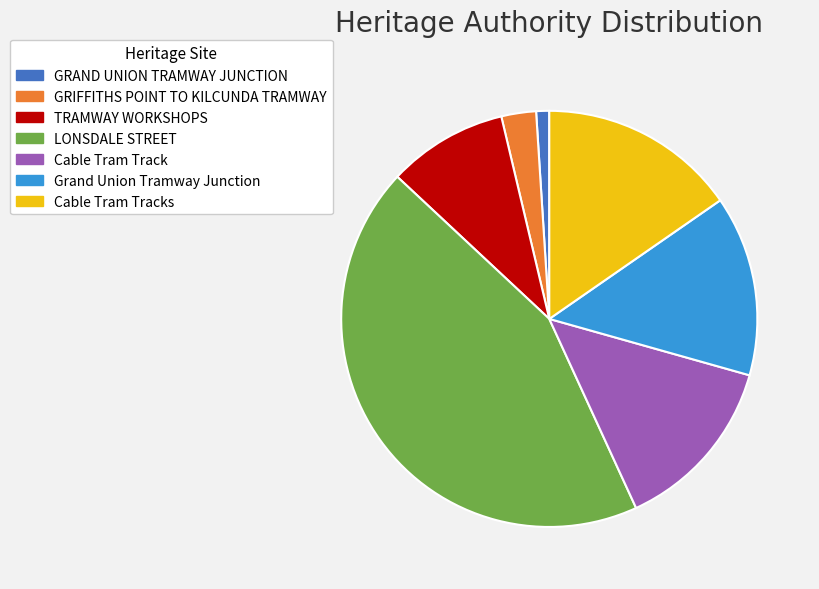

Which has a higher value, GRAND UNION TRAMWAY JUNCTION or Grand Union Tramway Junction?

Grand Union Tramway Junction